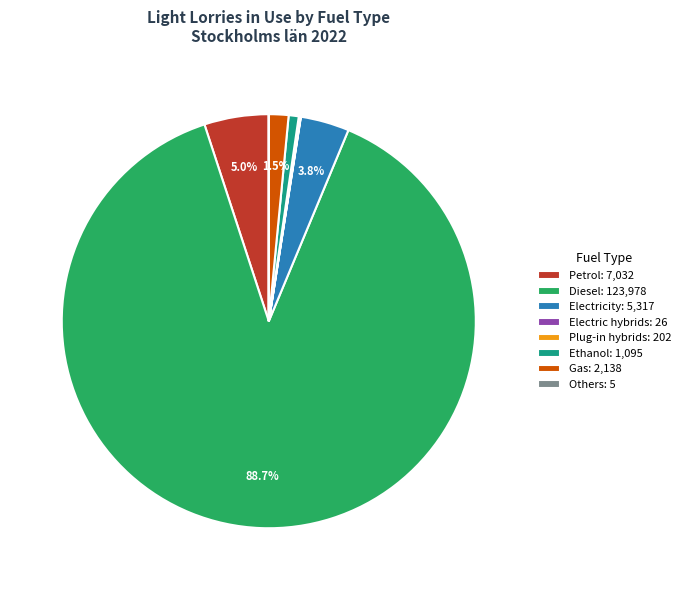

To the nearest percent, what is the difference between the largest and smallest slice percentages?

89%